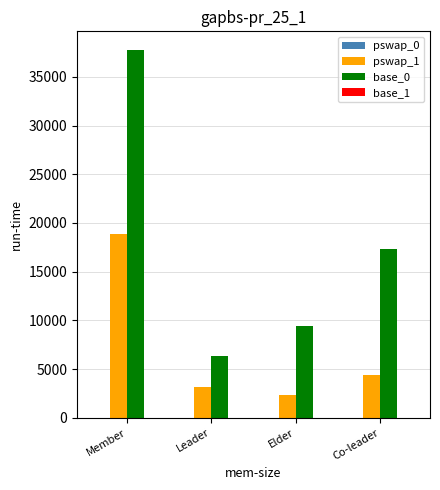

What is the maximum value for pswap_1?

18882